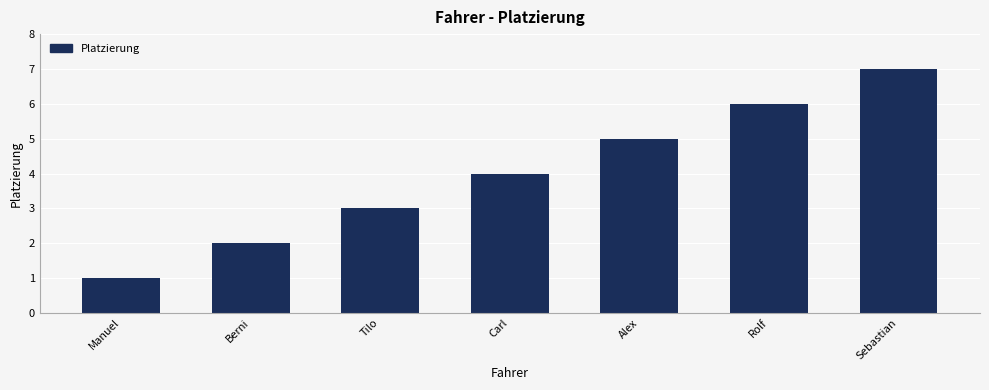

List the labels in order of value, smallest first.

Manuel, Berni, Tilo, Carl, Alex, Rolf, Sebastian